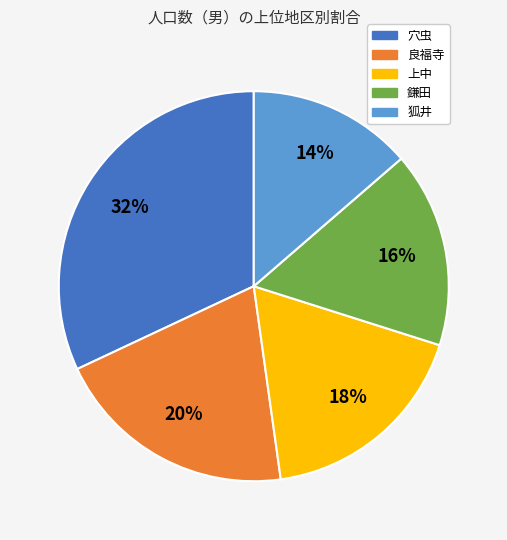

To the nearest percent, what is the difference between the 上中 and 穴虫 slice percentages?

14%